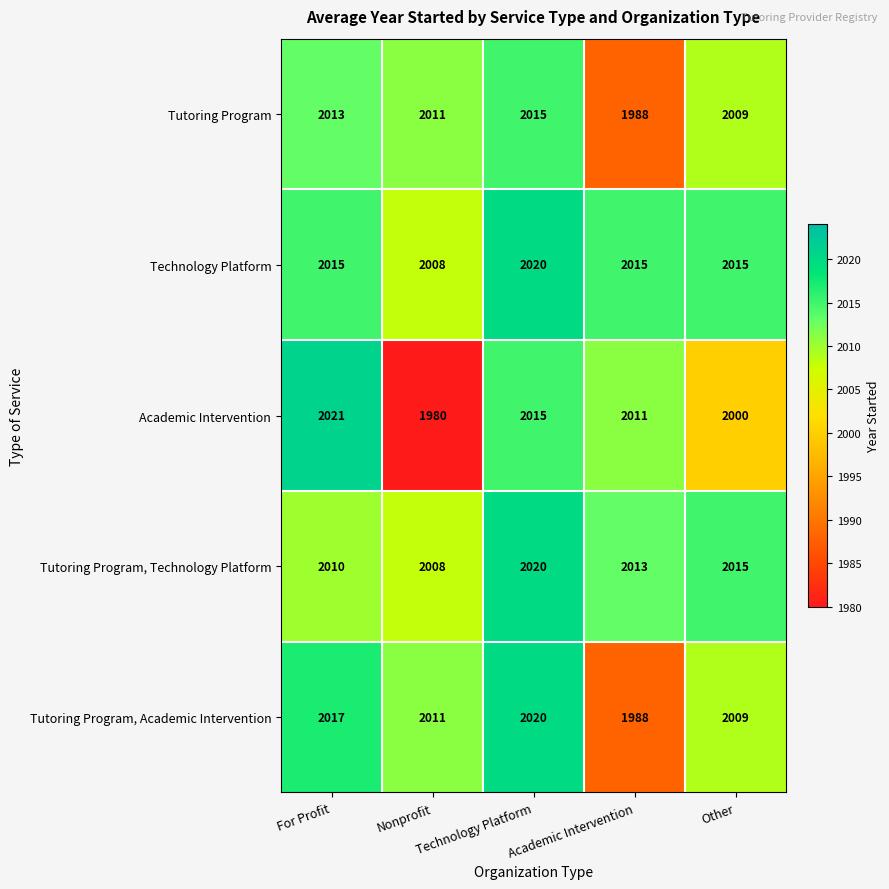

What is the difference between the maximum and second lowest values in the Tutoring Program series?

6